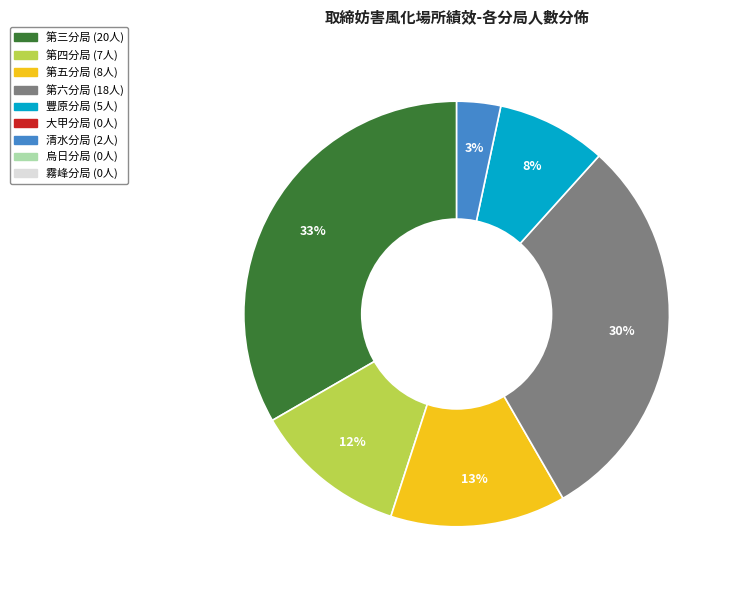

Is there a majority slice in this chart?

No